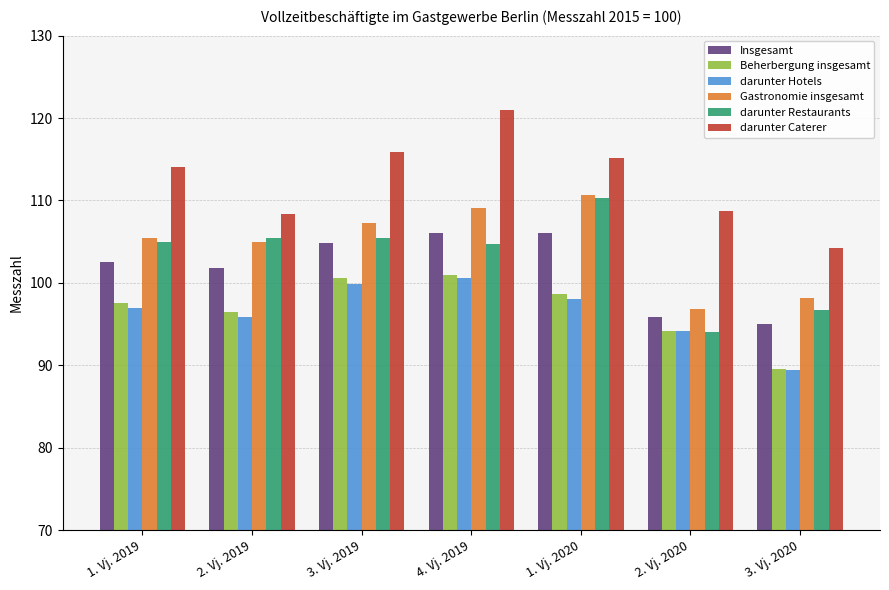

What is the spread (max minus min) of values at 1. Vj. 2019?

17.1